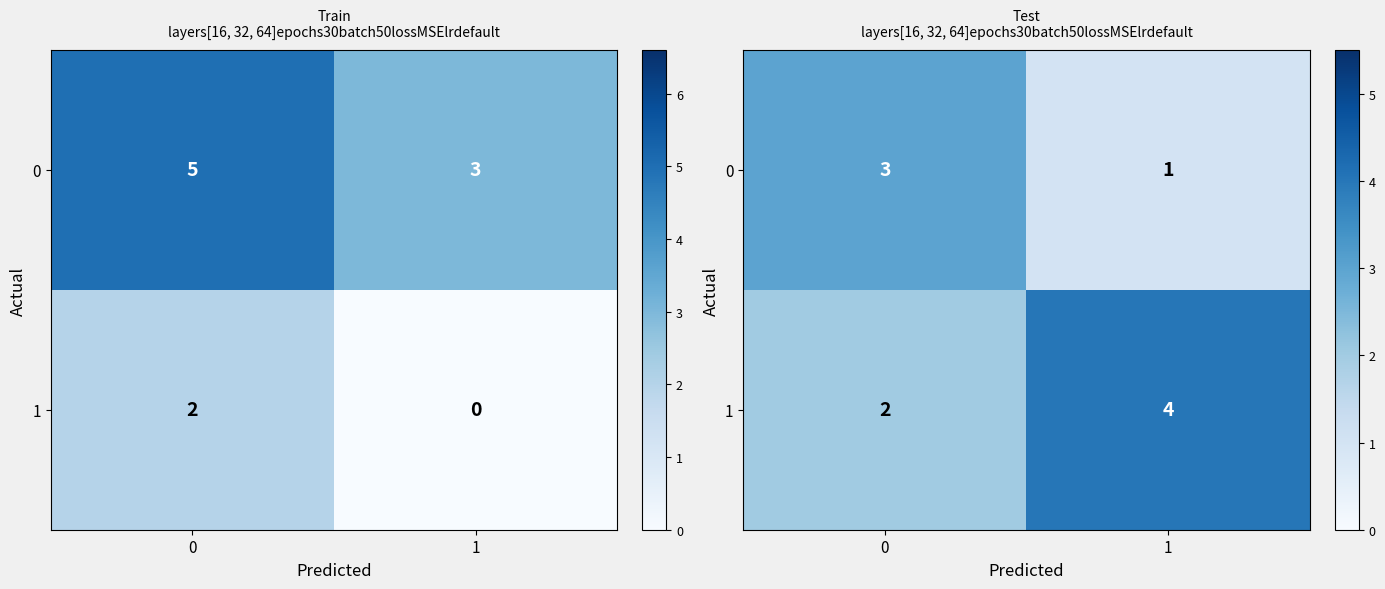

Rank the series by their average value, from lowest to highest.

0, 1